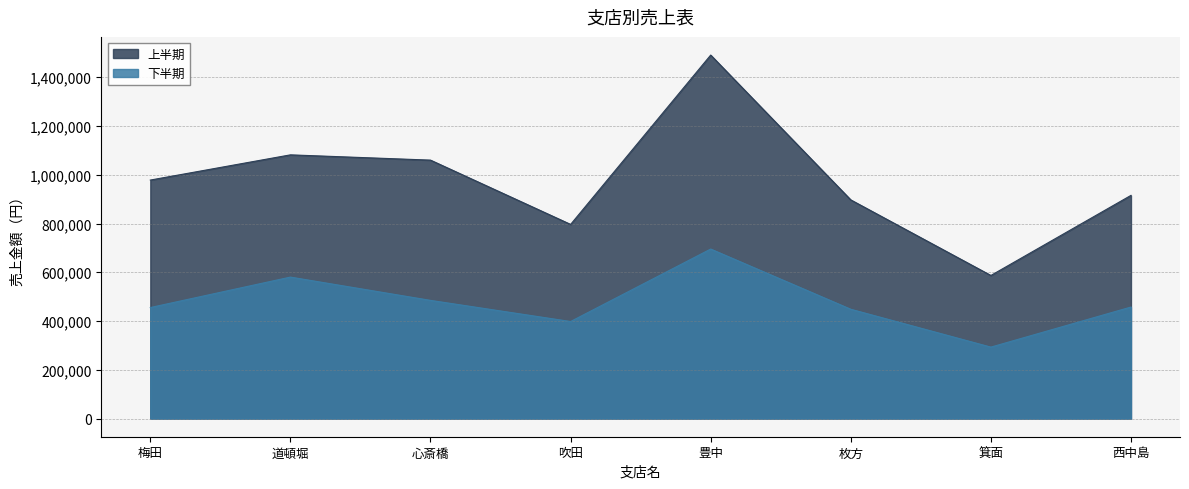

What is the label of the 2nd point from the right?

箕面